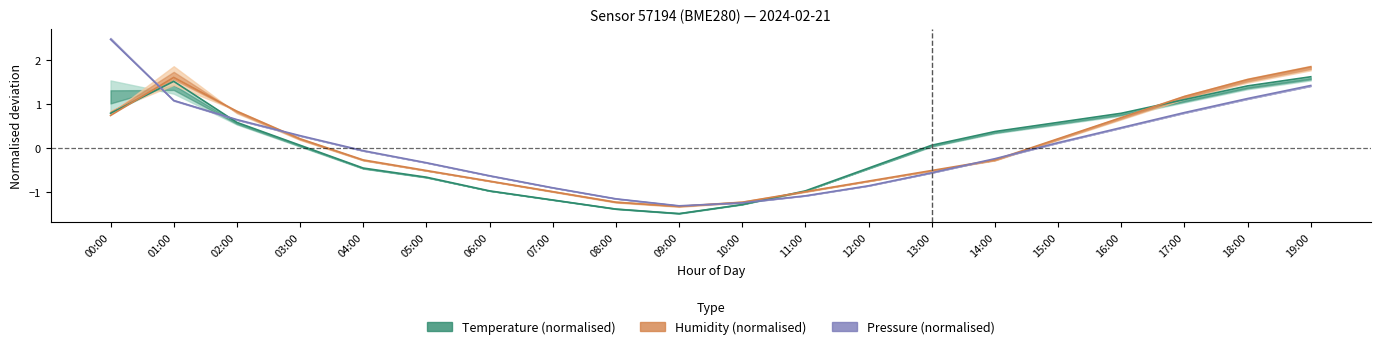

What is the smallest value displayed?

-1.5